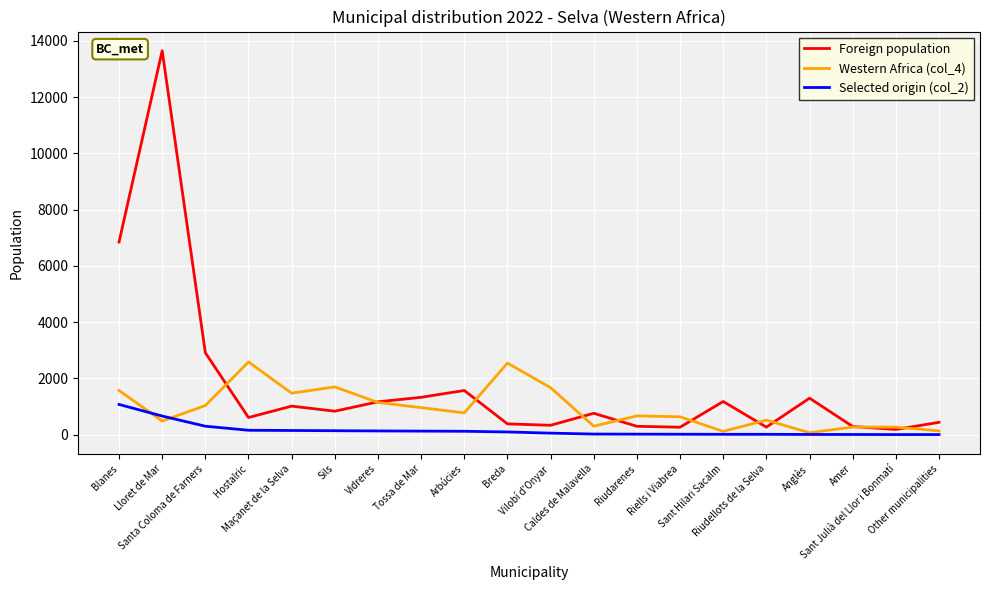

Which series has the largest total across all categories?

Foreign population